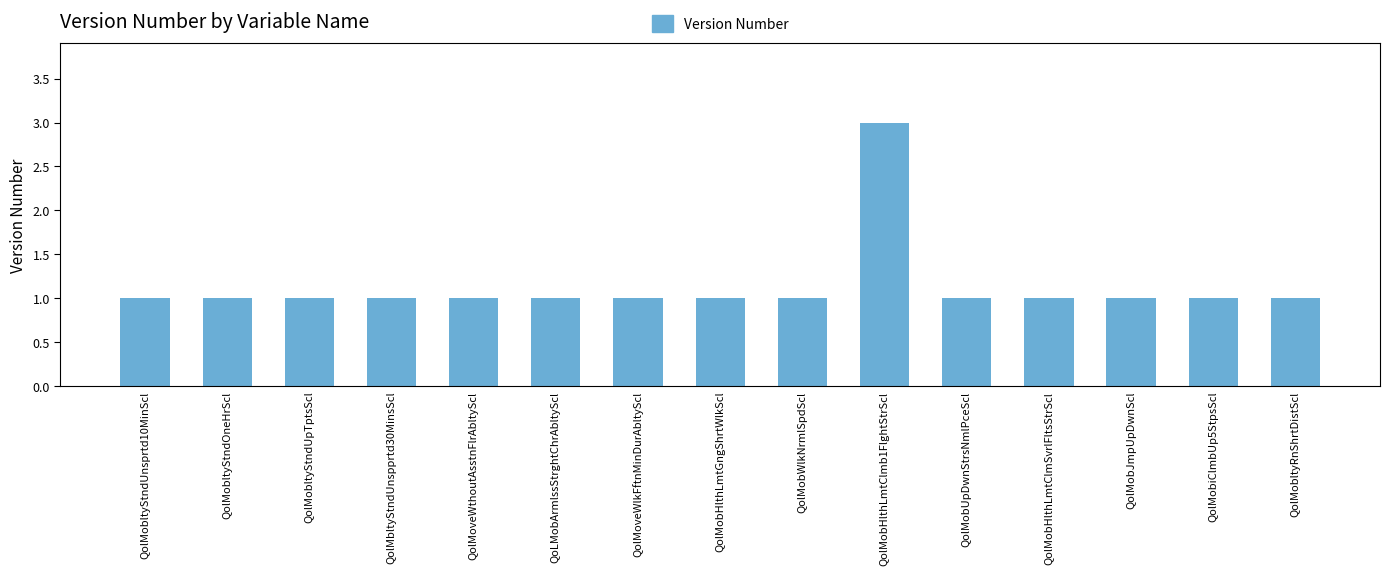

The chart shows a value of 1 at QolMobUpDwnStrsNmlPceScl. True or false?

True